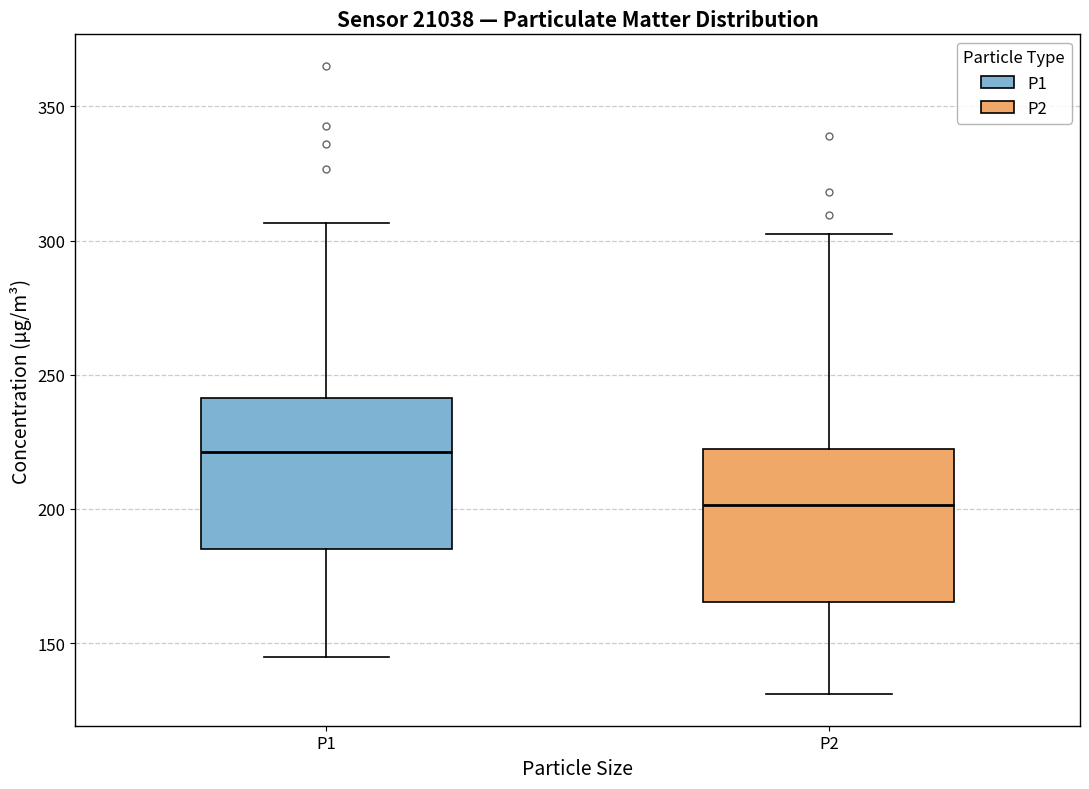

Reading left to right, read every box against the y-axis: the position of its median line, the range the box covers, and the ends of its whiskers. The values are not printed on the chart, so give them approximately, as read against the axis.

P1: median 220, box 185 to 240, whiskers 145 to 305
P2: median 200, box 165 to 220, whiskers 130 to 300